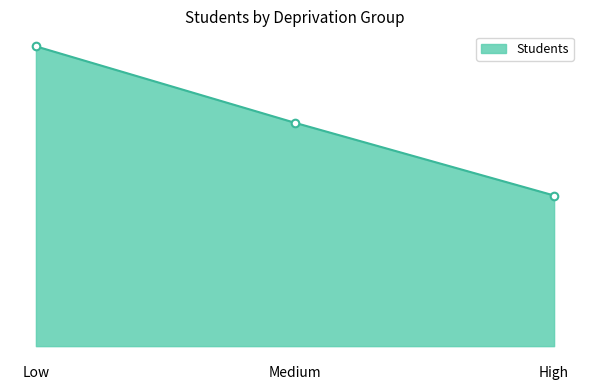

What is the change in value from Medium to High?

-23967